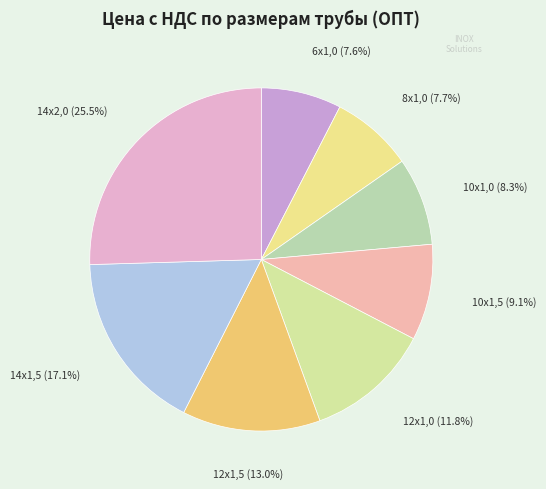

Count the number of slices in the pie.

8